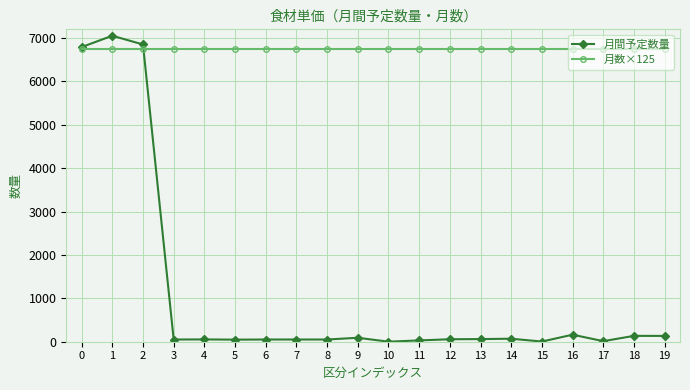

The 月数×125 series shows 6750 at 4. True or false?

True